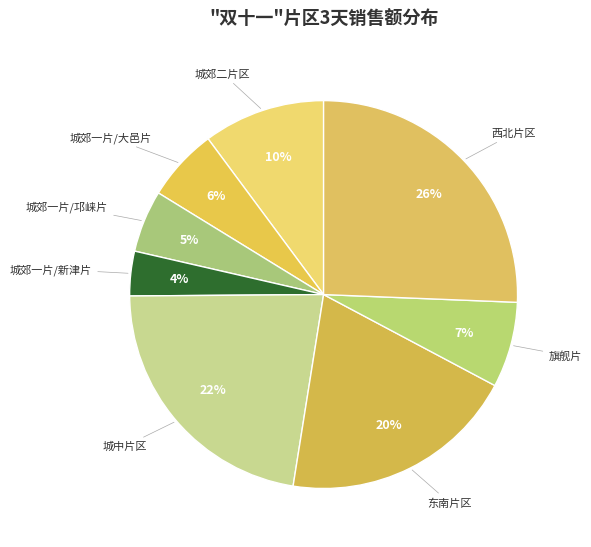

To the nearest percent, what percentage of the pie is 城郊一片/大邑片?

6%